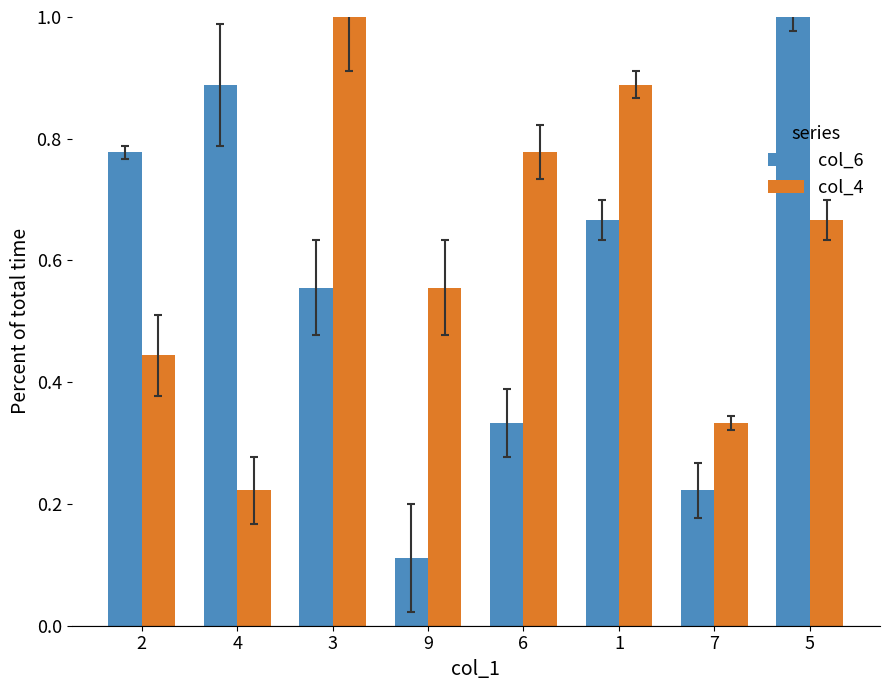

List the labels in order of col_6 value, largest first.

5, 4, 2, 1, 3, 6, 7, 9